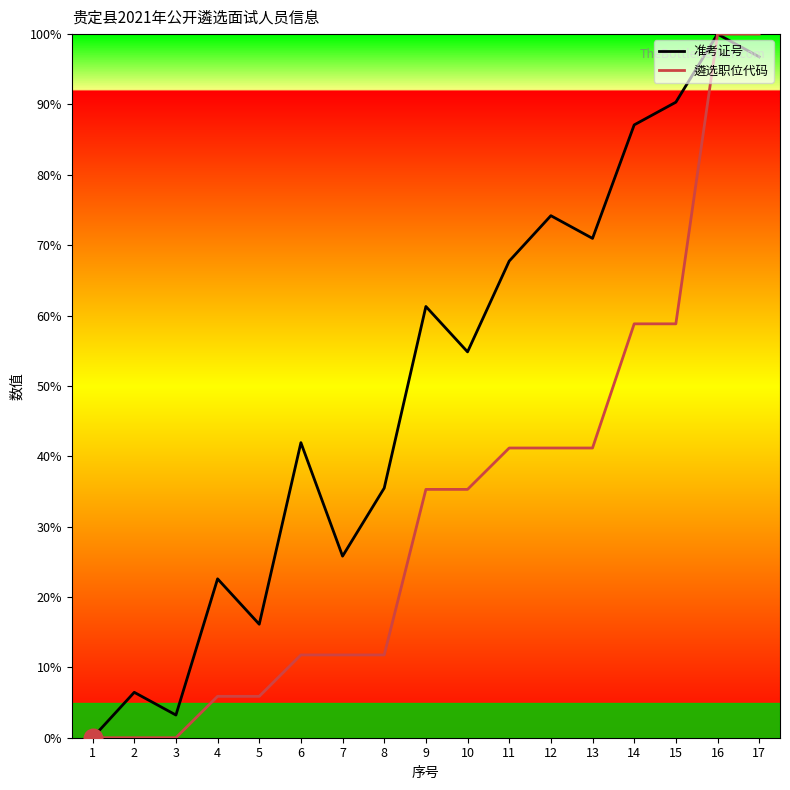

Which series has the largest total across all categories?

准考证号